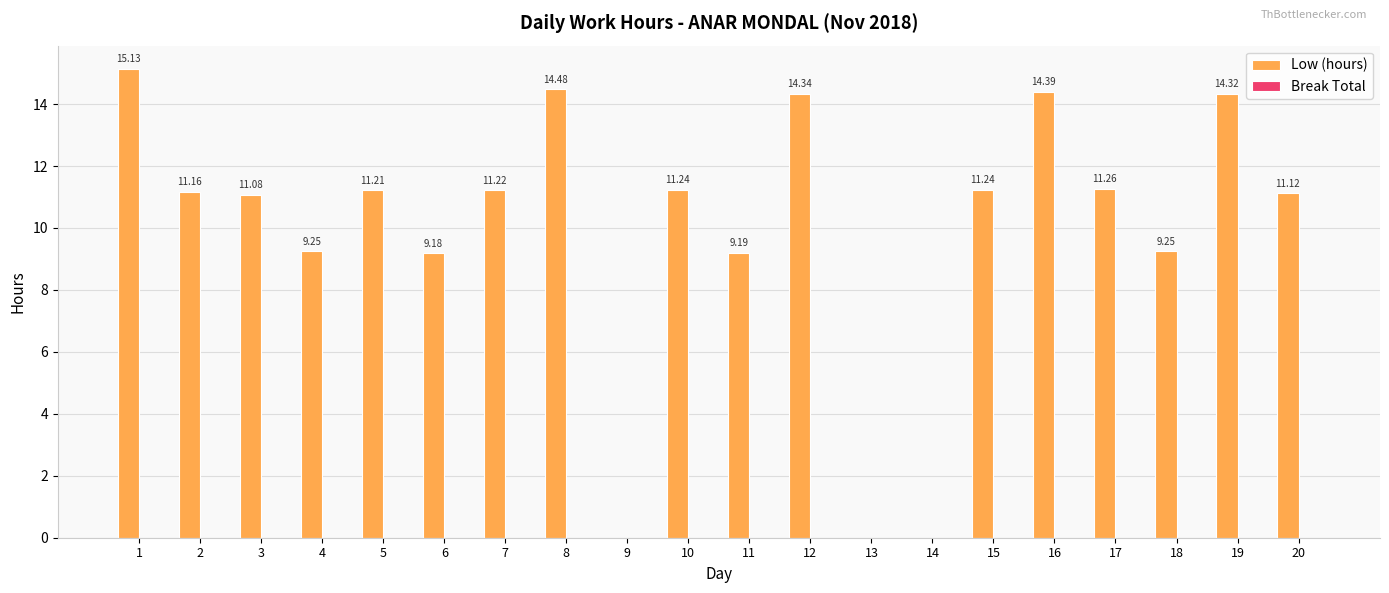

What is the change in value from 7 to 19?

+3.1